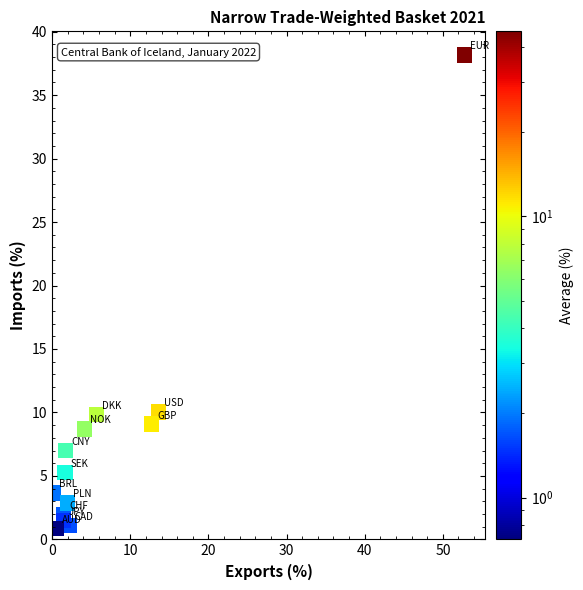

What is the range of Y values (max minus min)?

37.3